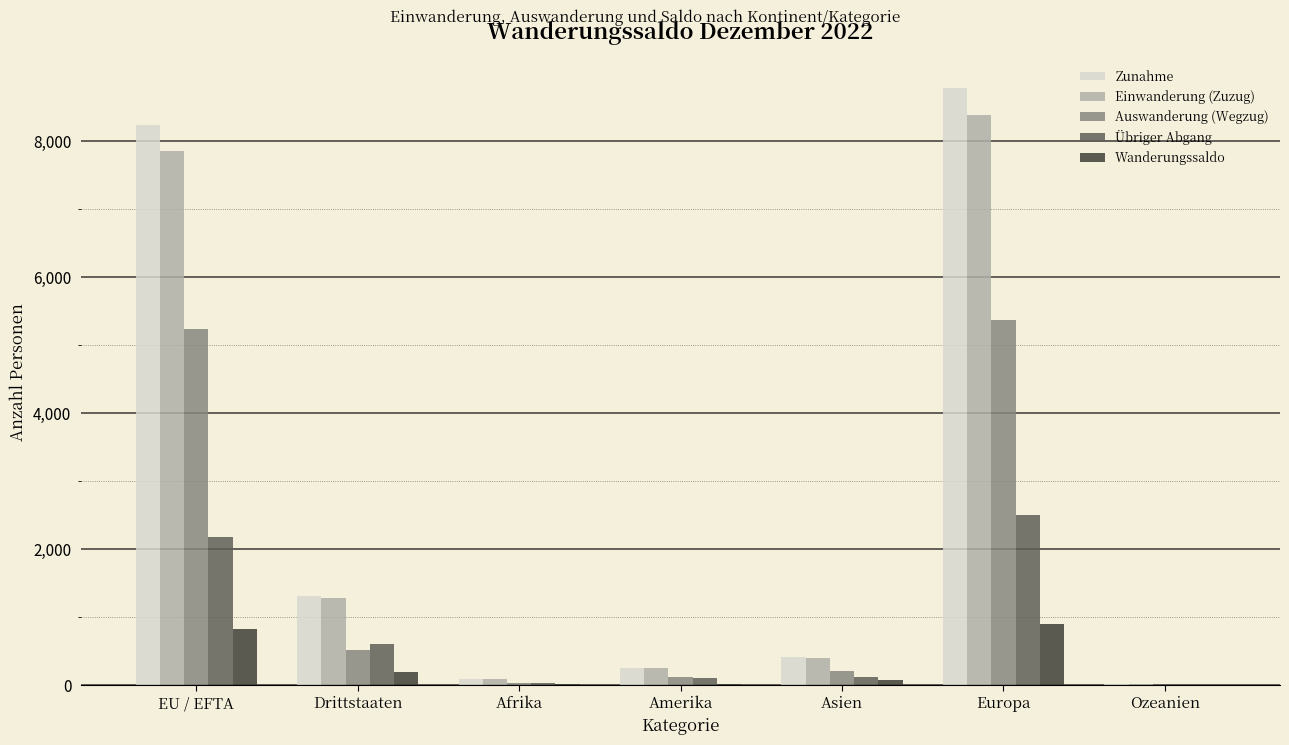

Is it true that Zunahme equals 409 at Asien?

True